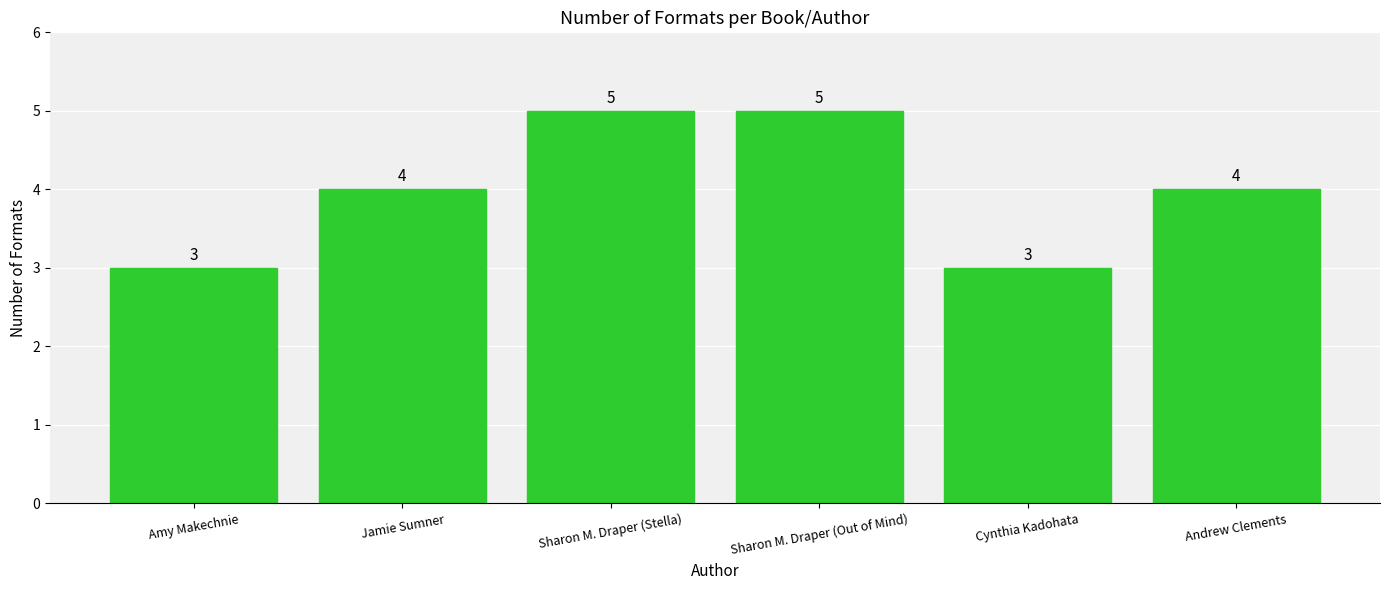

What is the smallest value displayed?

3